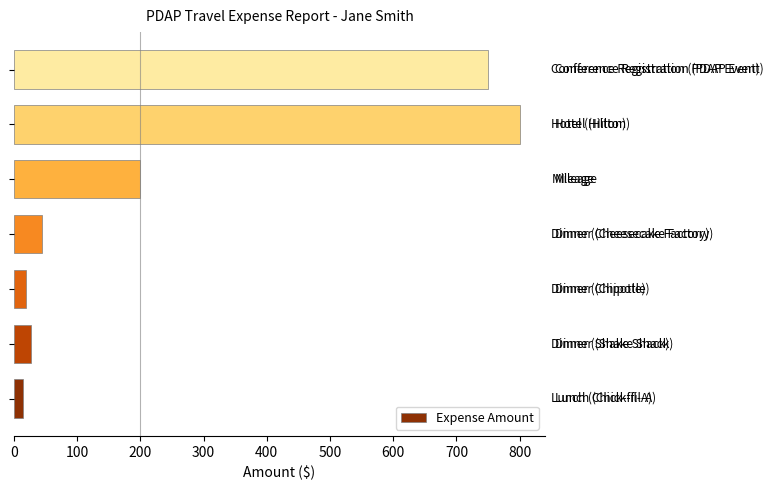

What is the maximum value shown in the chart?

800.0